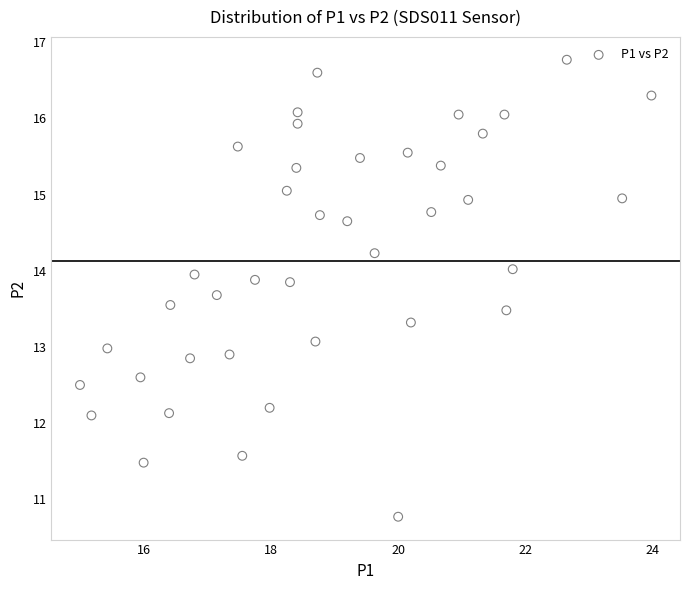

What is the range of Y values (max minus min)?

6.0